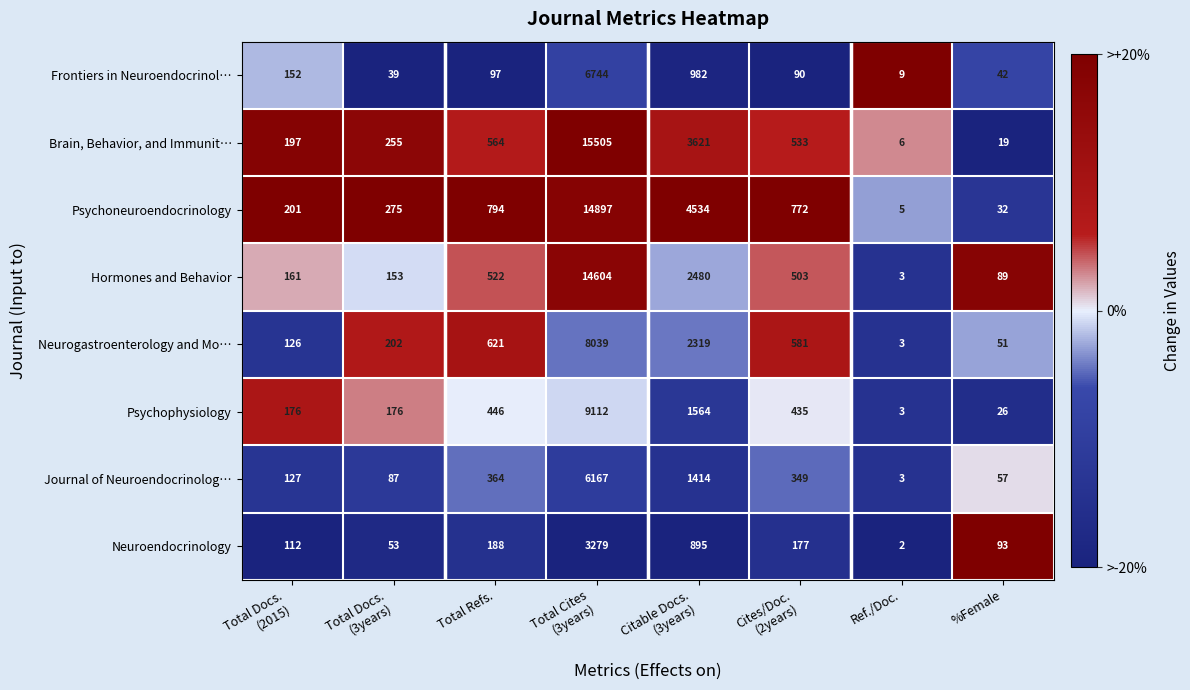

Rank the series by their maximum value, from lowest to highest.

Neuroendocrinology, Journal of Neuroendocrinolog…, Frontiers in Neuroendocrinol…, Neurogastroenterology and Mo…, Psychophysiology, Hormones and Behavior, Psychoneuroendocrinology, Brain, Behavior, and Immunit…